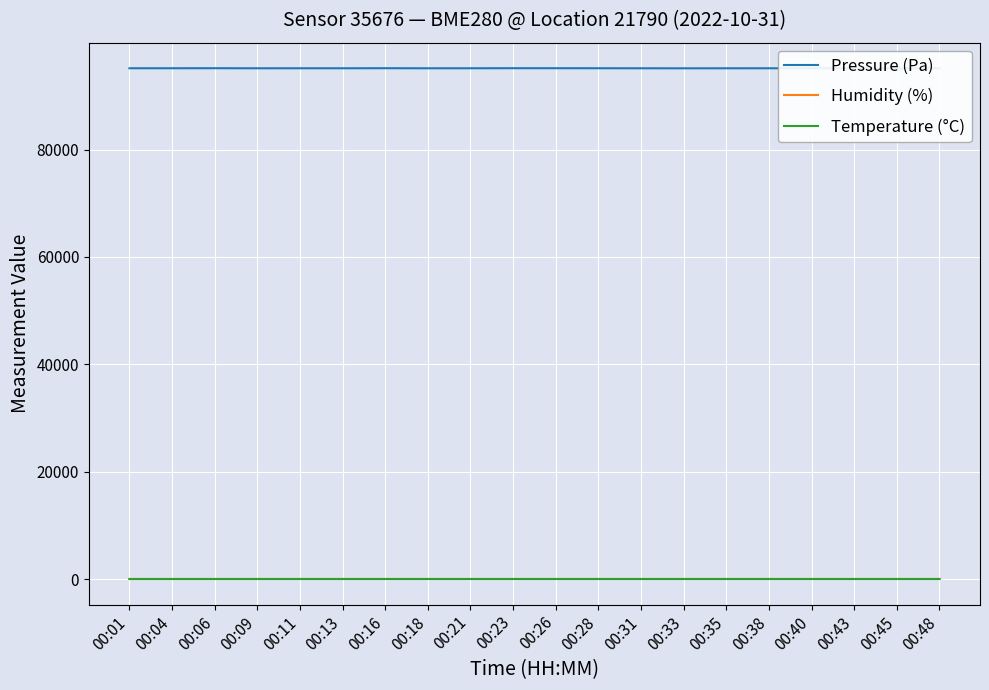

In Temperature (°C), how many points are lower than both neighbors (excluding endpoints)?

4